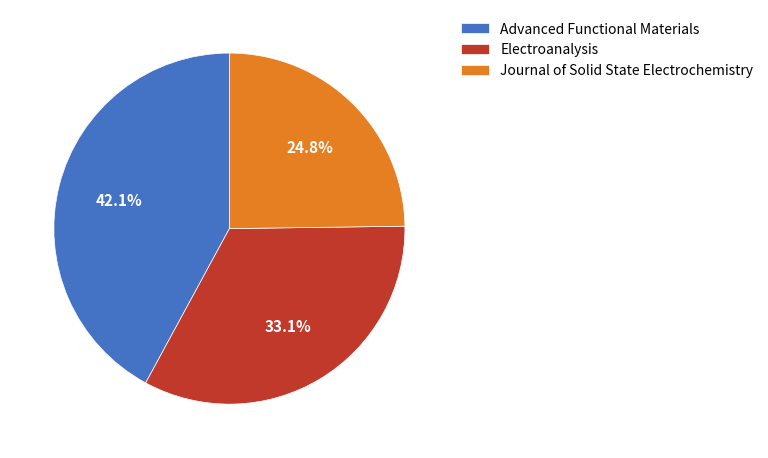

Is the sum of Journal of Solid State Electrochemistry and Advanced Functional Materials greater than half?

Yes